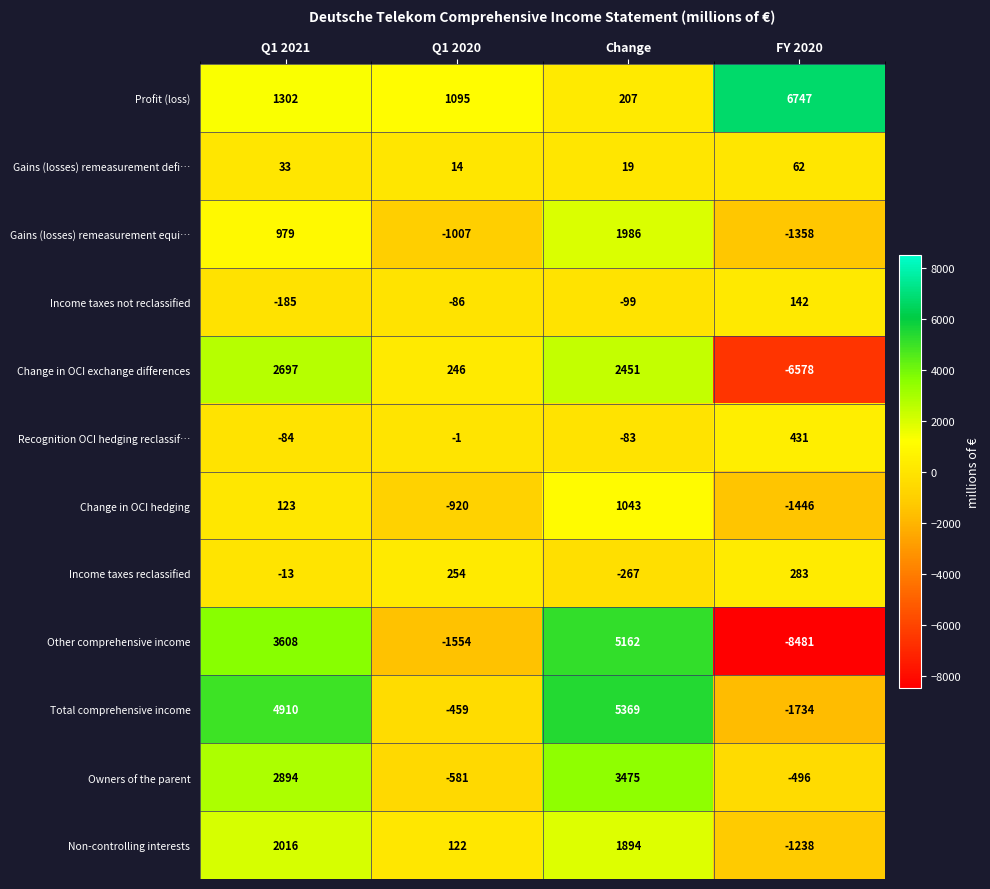

What is the difference between the maximum and minimum values in the Change in OCI exchange differences series?

9275